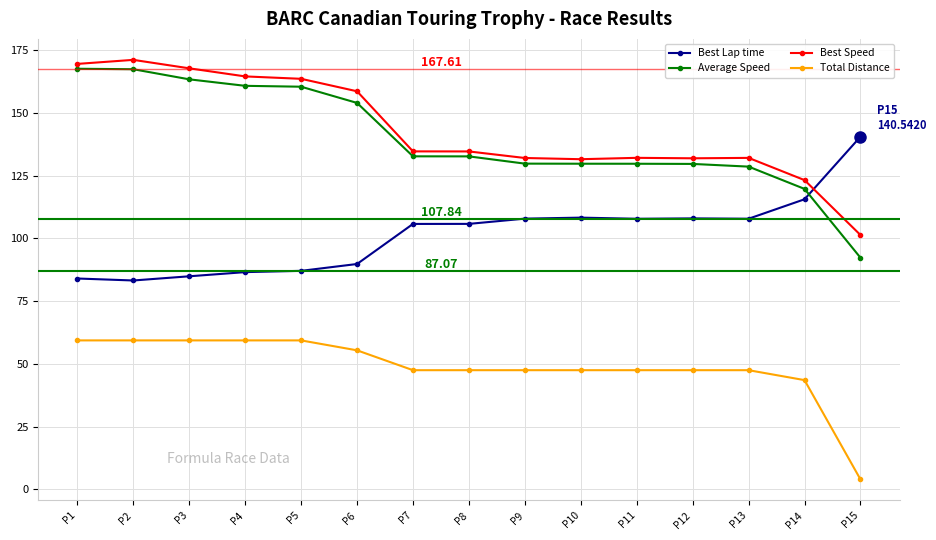

Is it true that Best Lap time equals 59.2 at P9?

False